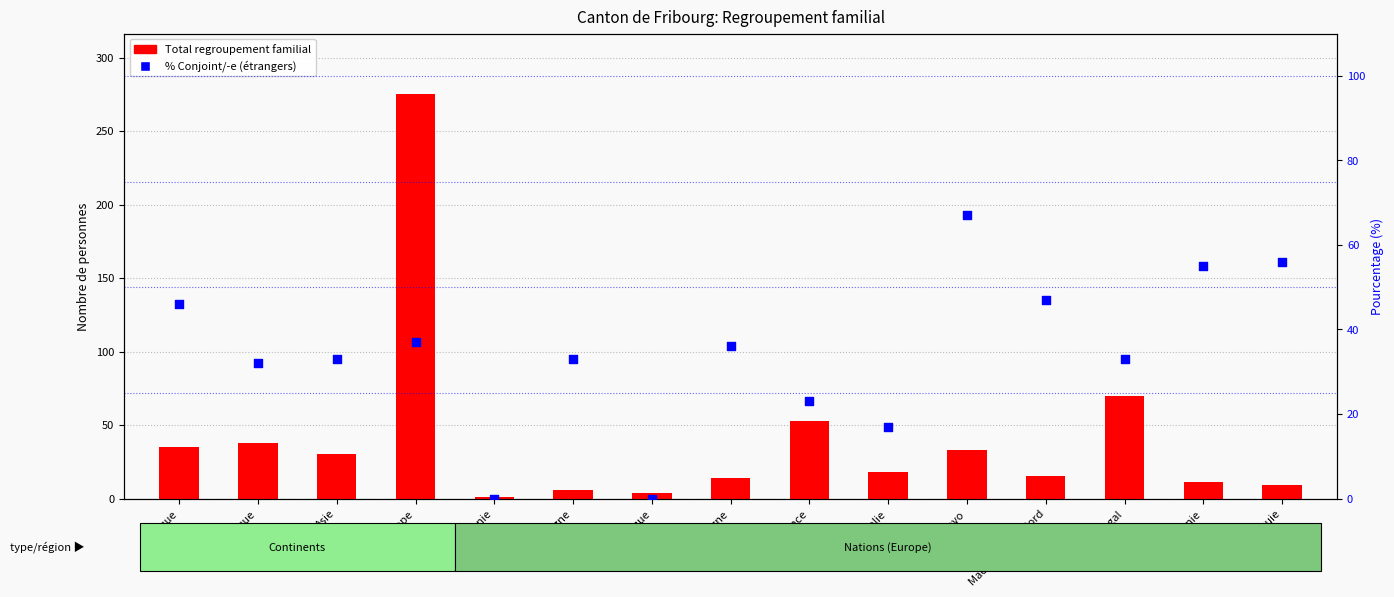

At how many categories does at least one series exceed 92?

1